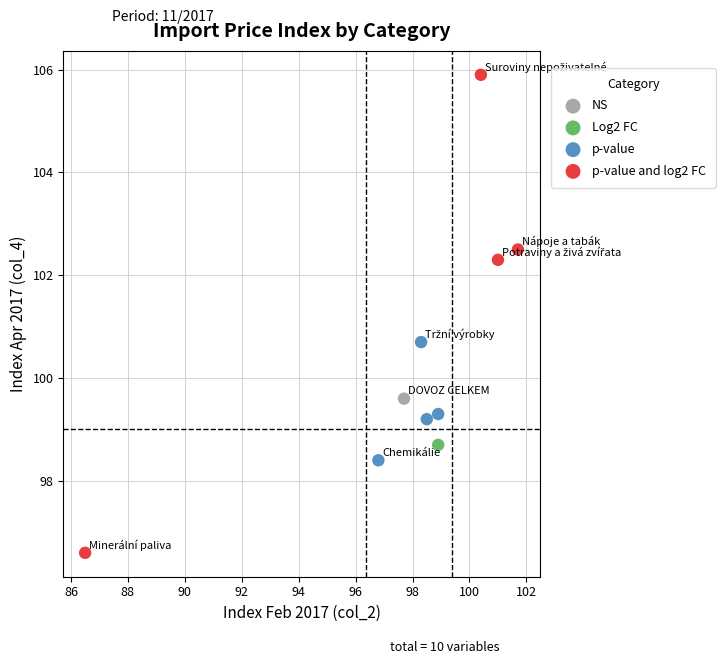

What are all the series names shown in the legend?

NS, Log2 FC, p-value, p-value and log2 FC